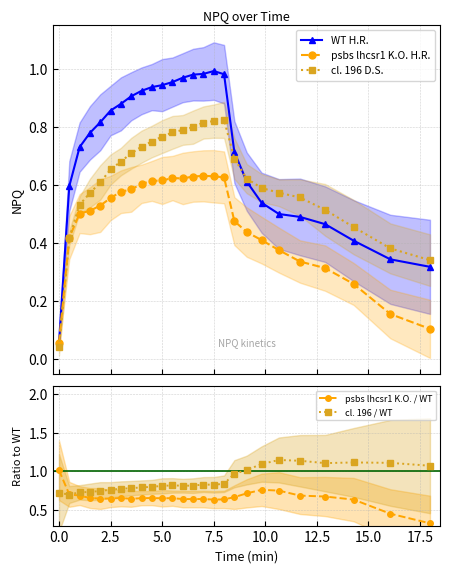

True or false: psbs lhcsr1 K.O. H.R. has more than 0 points higher than both neighbors.

True